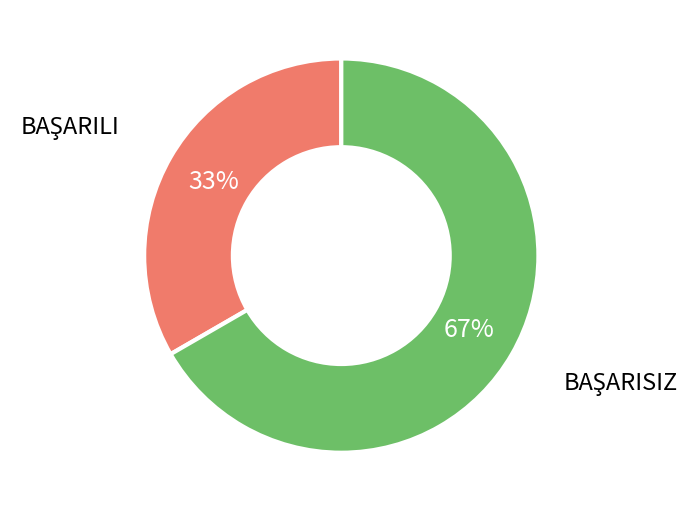

To the nearest percent, what is the average slice percentage?

50%